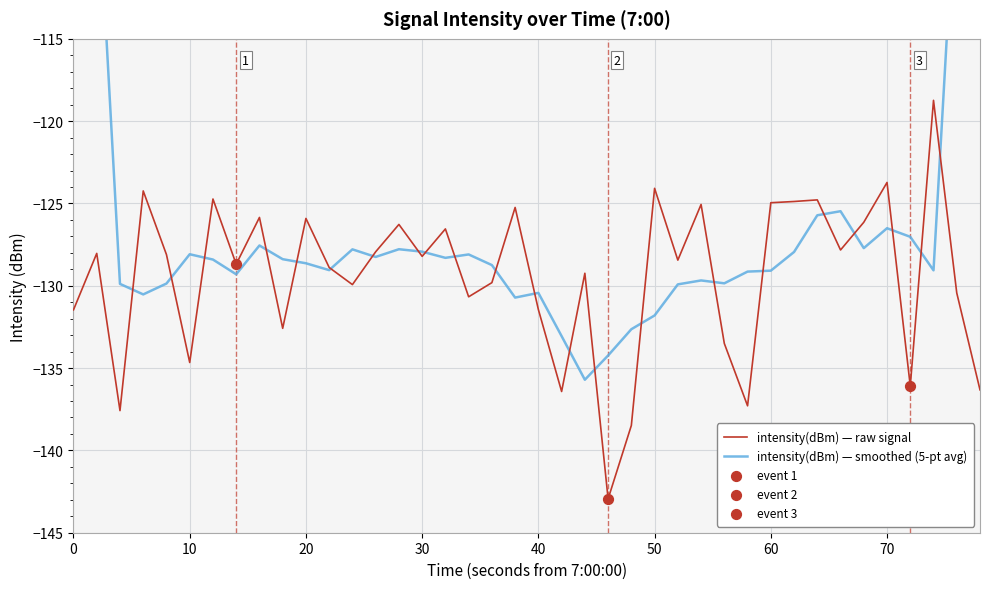

Which series has the largest Y range (max minus min)?

intensity(dBm) — smoothed (5-pt avg)